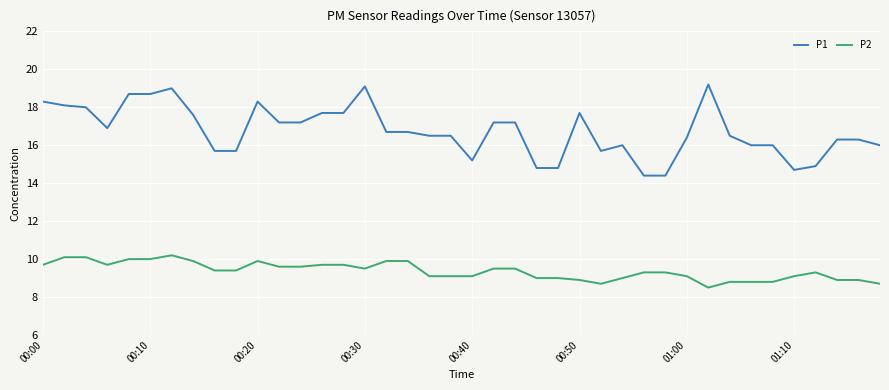

What are all the series names shown in the legend?

P1, P2